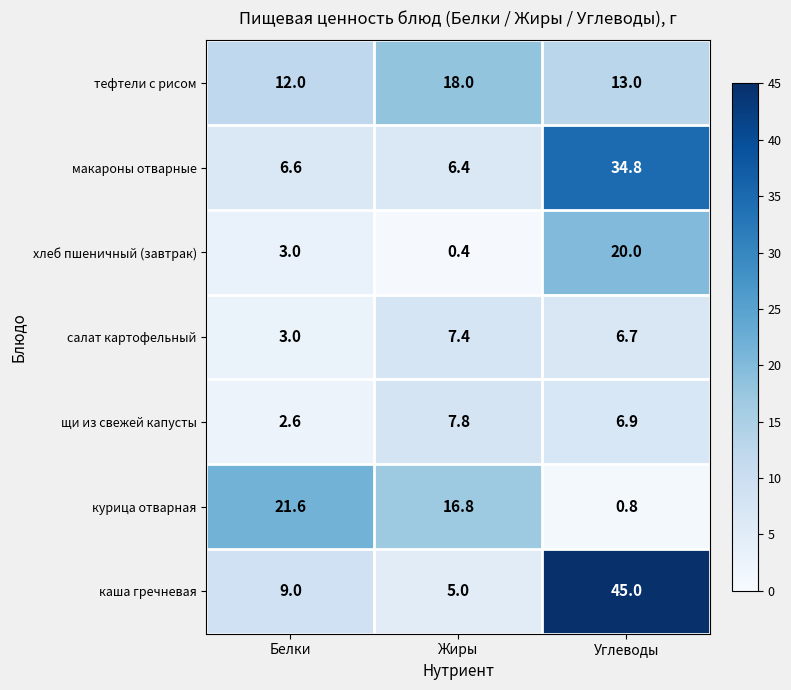

What is the total value across all series at Углеводы?

127.2